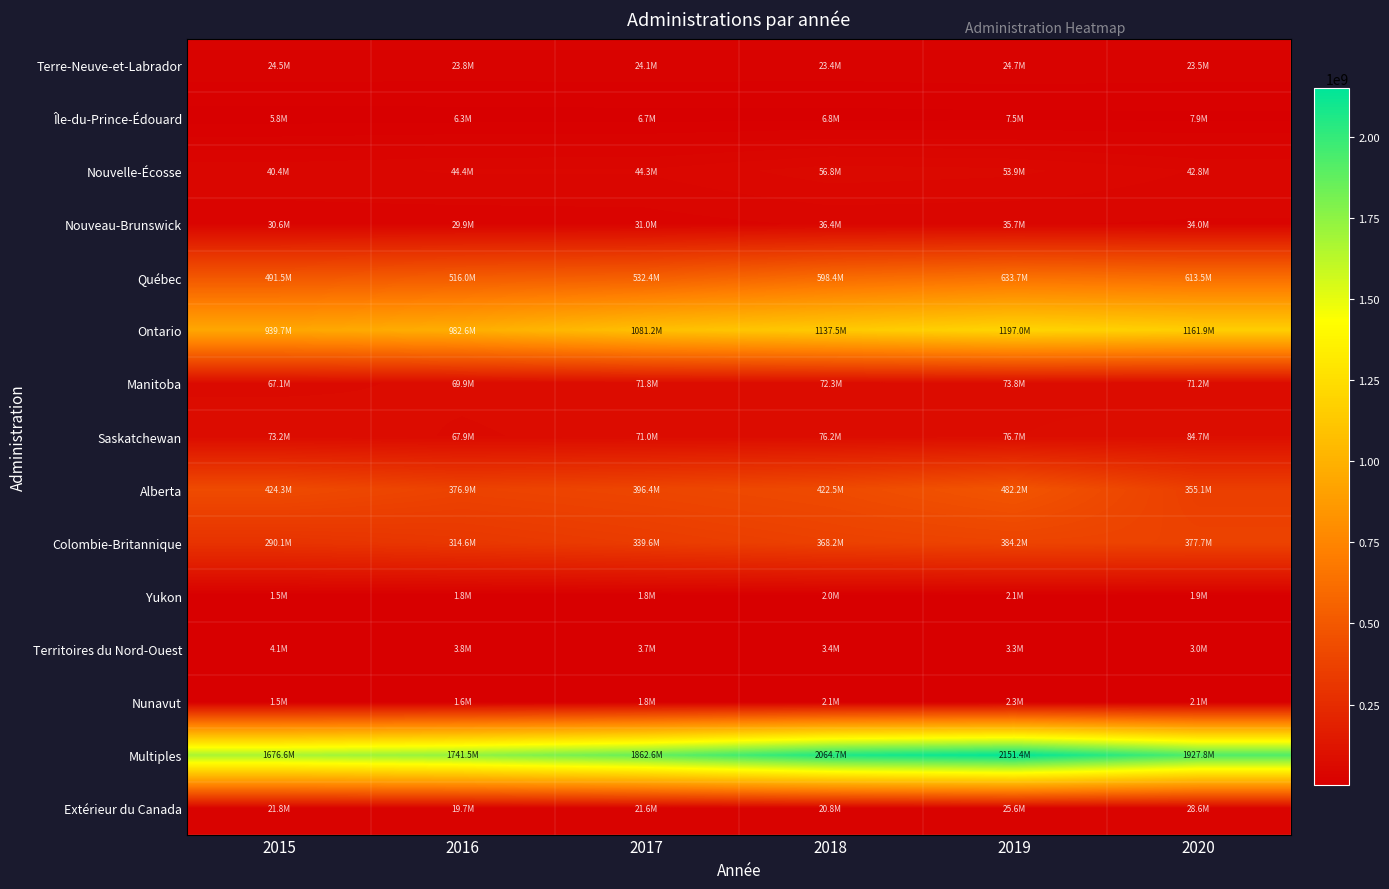

How many categories are shown in the chart?

6